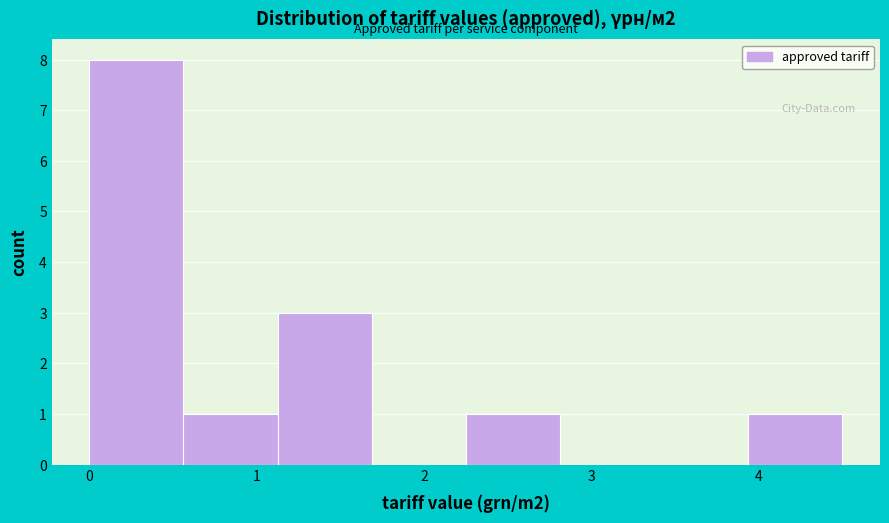

Reading left to right, transcribe this chart: for each bar, give the range it covers on the x-axis and its height. Neither the bar edges nor the heights are printed on the chart, so give them approximately, as read against the axes.

0.0 to 0.6: 8
0.6 to 1.1: 1
1.1 to 1.7: 3
1.7 to 2.3: 0
2.3 to 2.8: 1
2.8 to 3.4: 0
3.4 to 3.9: 0
3.9 to 4.5: 1